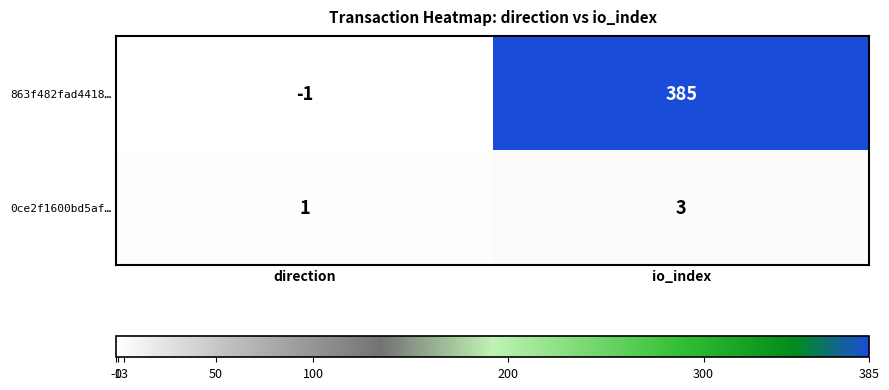

How many data points in 863f482fad4418… are less than 385?

1